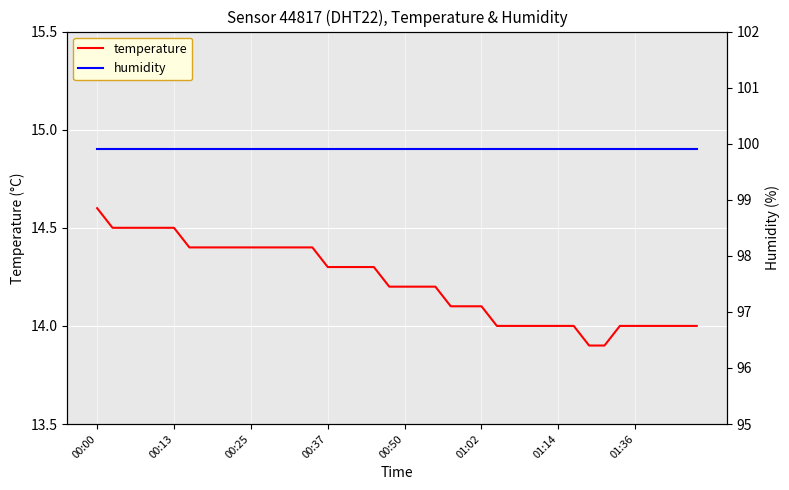

What is the total value across all series at 26?

113.9